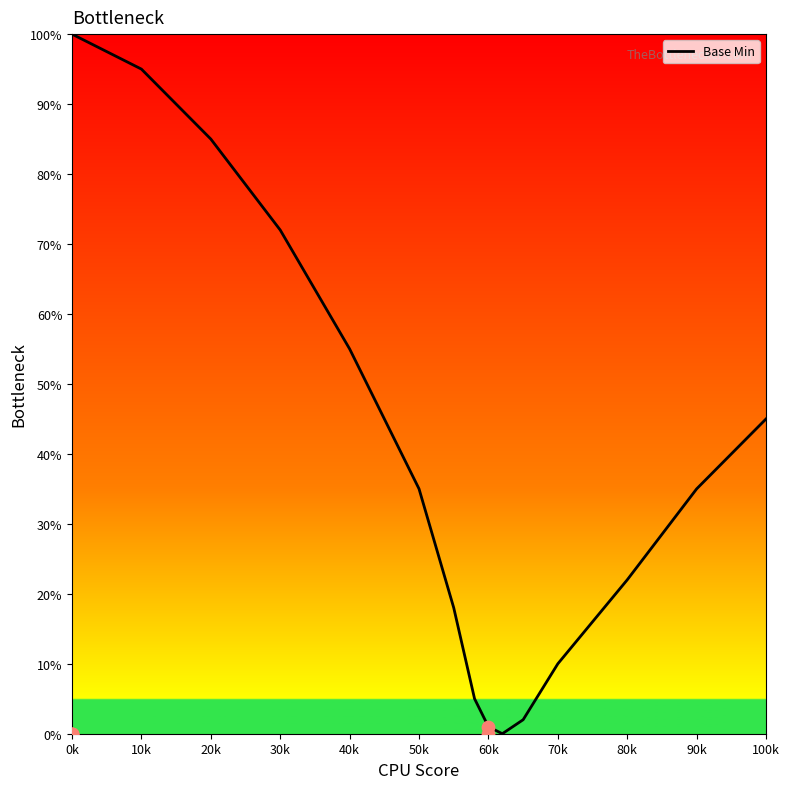

Which category has the highest value in the Base Min series?

0k